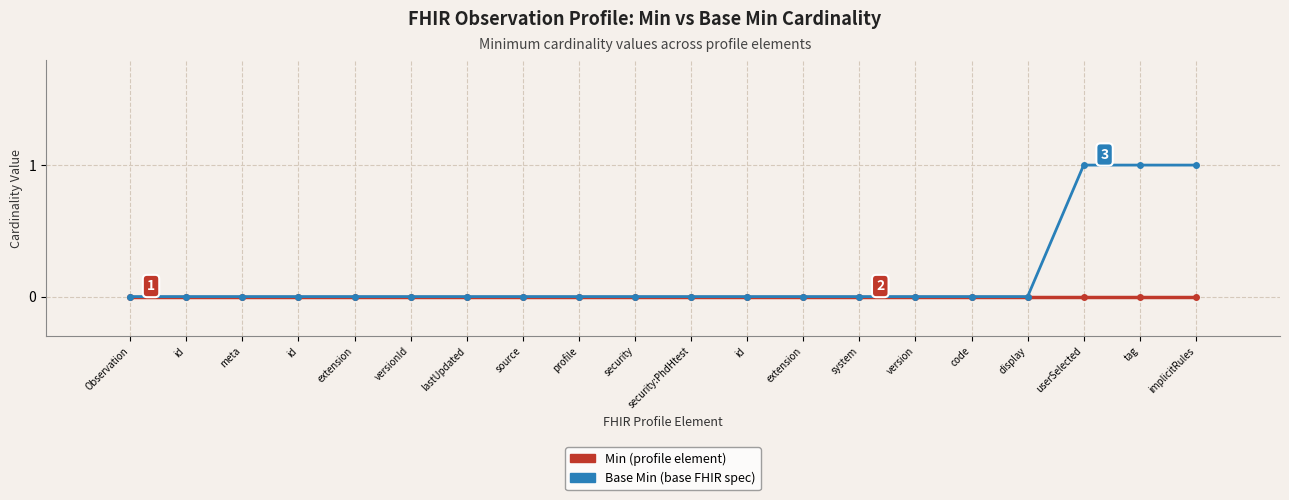

Count the number of categories in the chart.

20